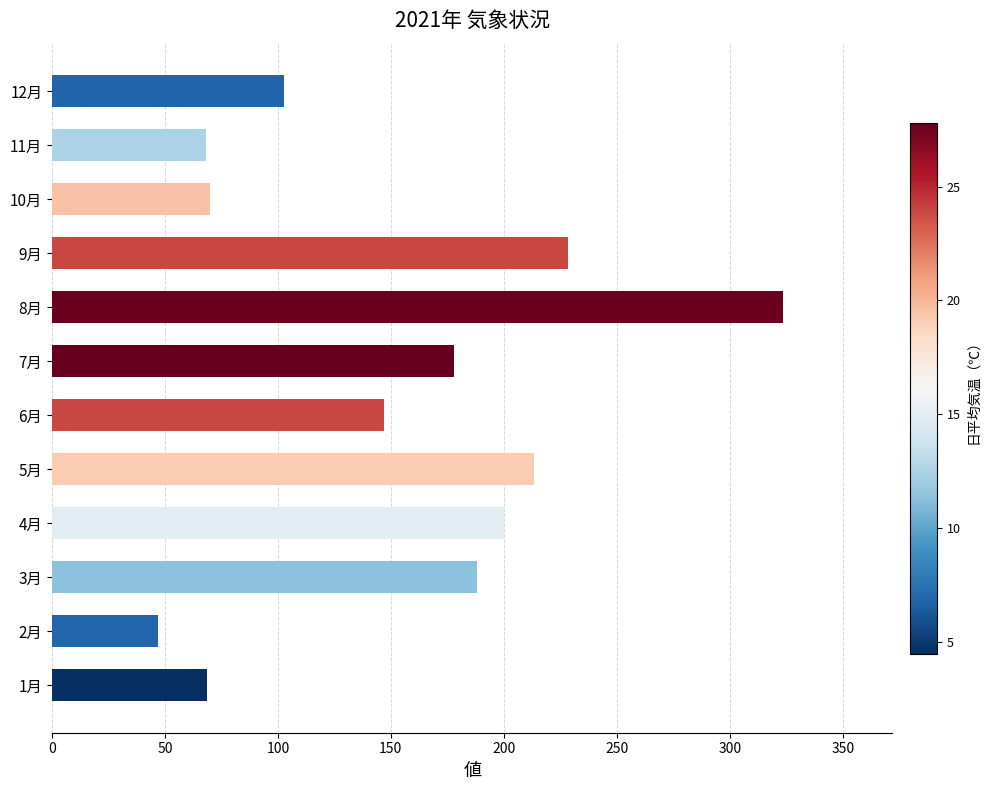

Count the number of categories in the chart.

12